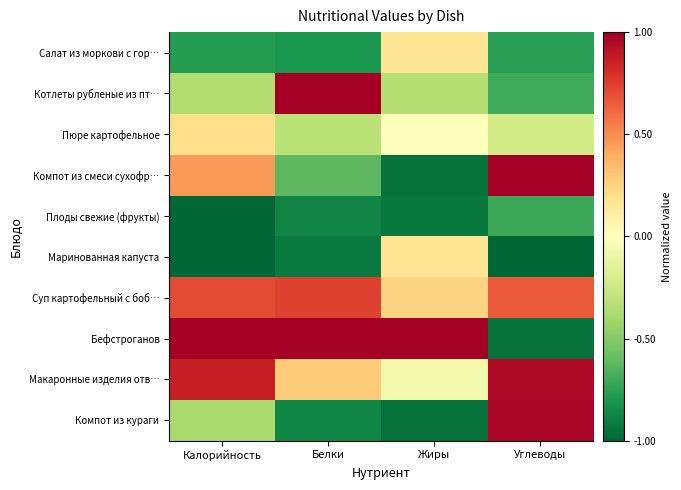

Which series changed the most between Белки and Жиры?

Котлеты рубленые из пт…